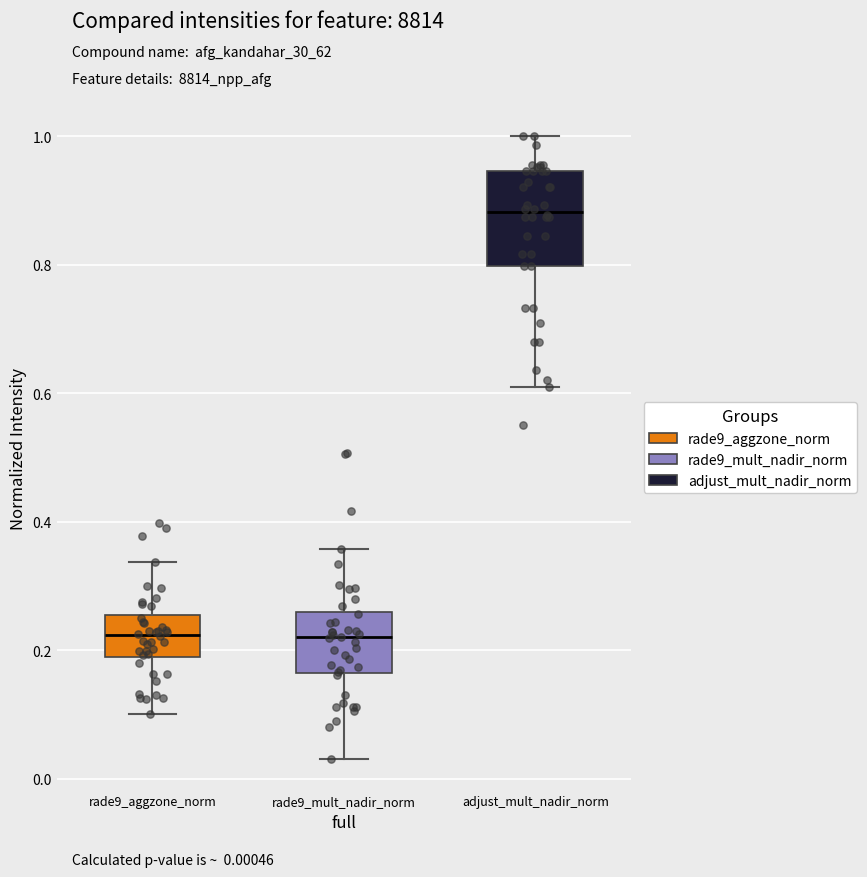

Comparing the boxes themselves (not the whiskers), which one is the tallest?

adjust_mult_nadir_norm